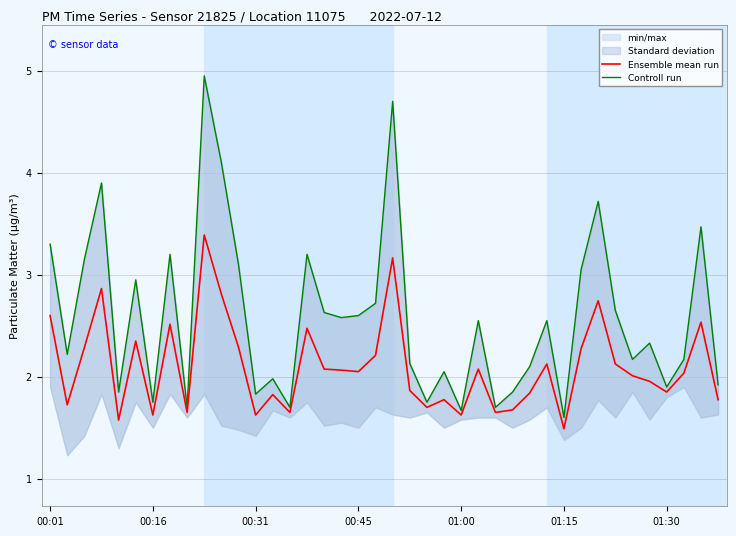

The Controll run series shows 2.2 at 37. True or false?

True